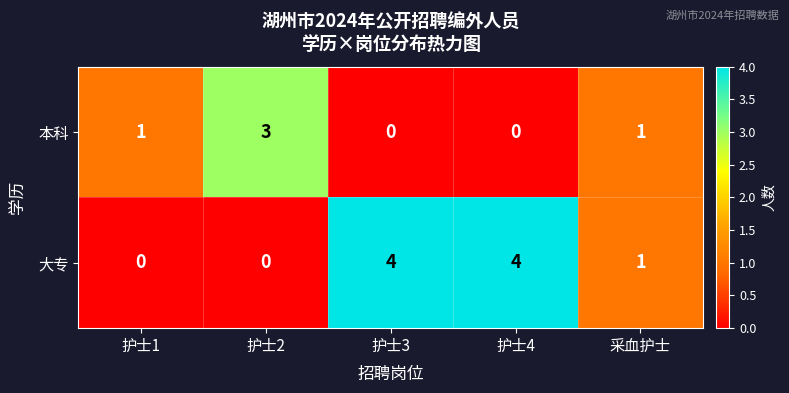

What is the difference between the maximum and minimum values in the 本科 series?

3